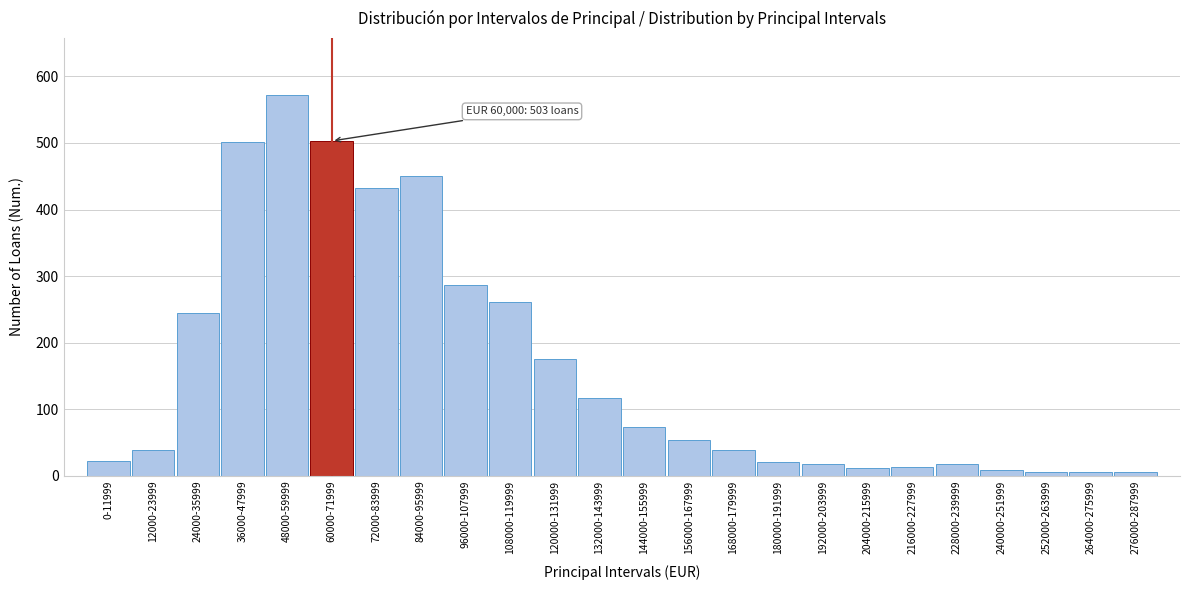

What is the label of the 22nd bar from the left?

252000-263999